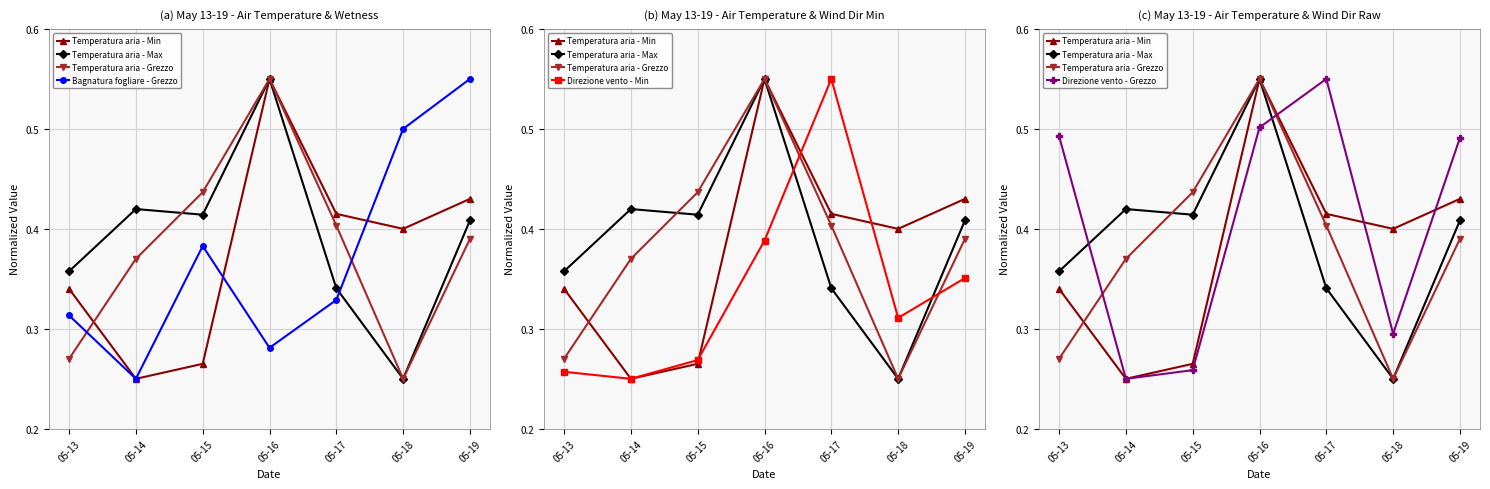

Reading left to right, extract all data points from this chart.

Temperatura aria - Min: 05-13=0.3	05-14=0.2	05-15=0.3	05-16=0.6	05-17=0.4	05-18=0.4	05-19=0.4
Temperatura aria - Max: 05-13=0.4	05-14=0.4	05-15=0.4	05-16=0.6	05-17=0.3	05-18=0.2	05-19=0.4
Temperatura aria - Grezzo: 05-13=0.3	05-14=0.4	05-15=0.4	05-16=0.6	05-17=0.4	05-18=0.2	05-19=0.4
Bagnatura fogliare - Grezzo: 05-13=0.3	05-14=0.2	05-15=0.4	05-16=0.3	05-17=0.3	05-18=0.5	05-19=0.6
Direzione vento - Min: 05-13=0.3	05-14=0.2	05-15=0.3	05-16=0.4	05-17=0.6	05-18=0.3	05-19=0.4
Direzione vento - Grezzo: 05-13=0.5	05-14=0.2	05-15=0.3	05-16=0.5	05-17=0.6	05-18=0.3	05-19=0.5